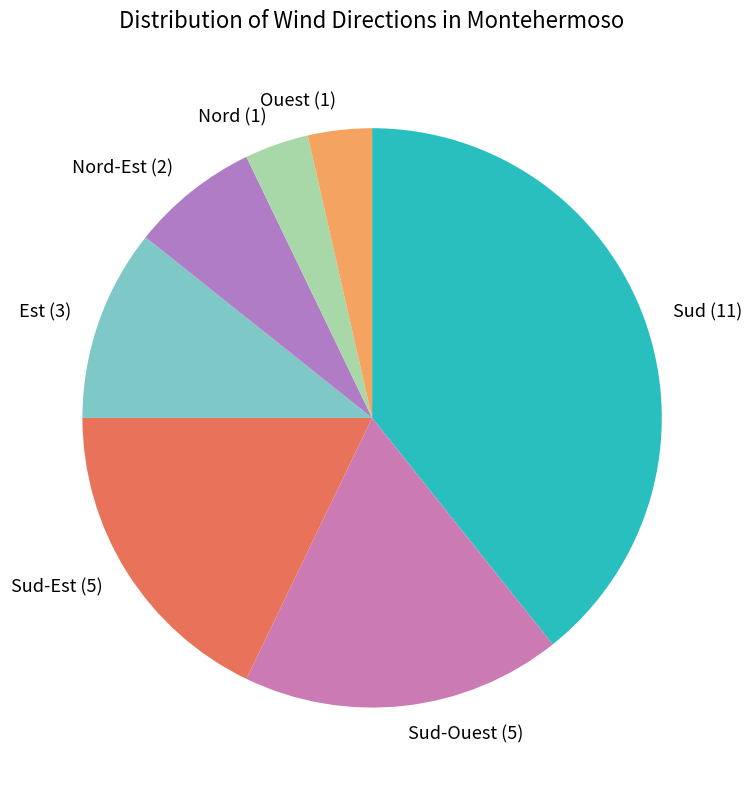

Is it true that Sud-Ouest (5) is 32% of the pie?

False